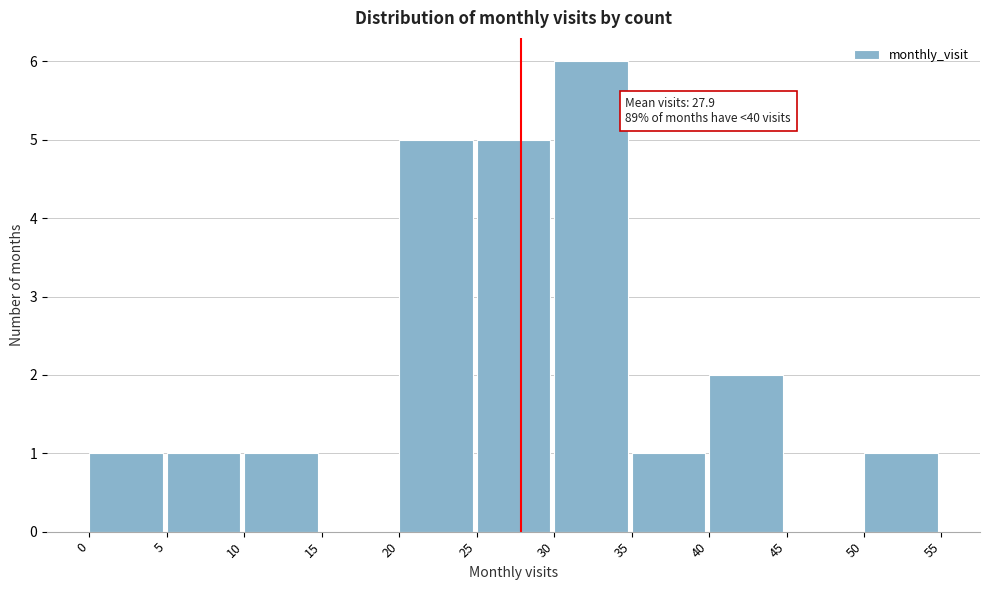

Over which range of the x-axis is the bar tallest?

30 to 35